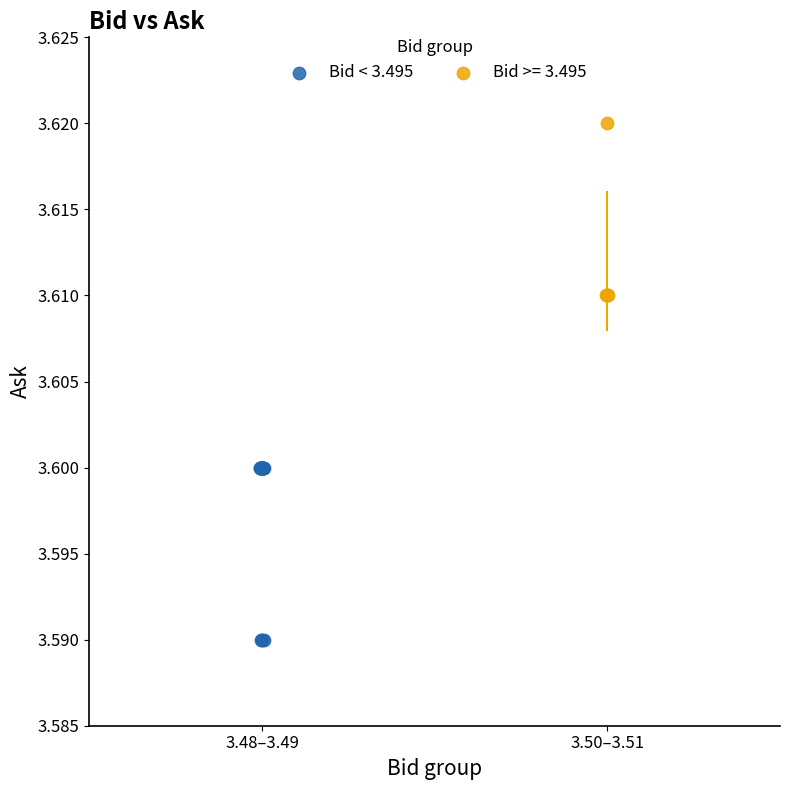

Which series contains the lowest Y value?

Bid < 3.495